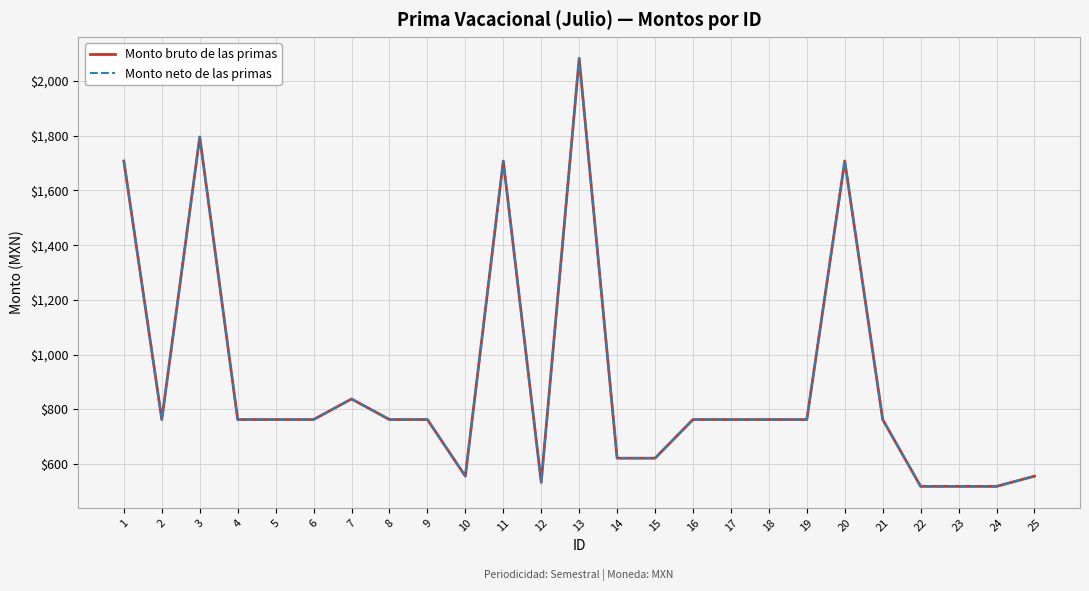

True or false: Monto neto de las primas and Monto bruto de las primas cross at least once.

False